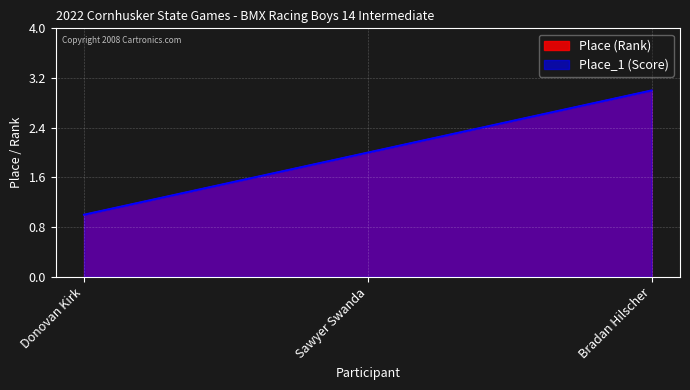

At how many categories does at least one series exceed 1?

2